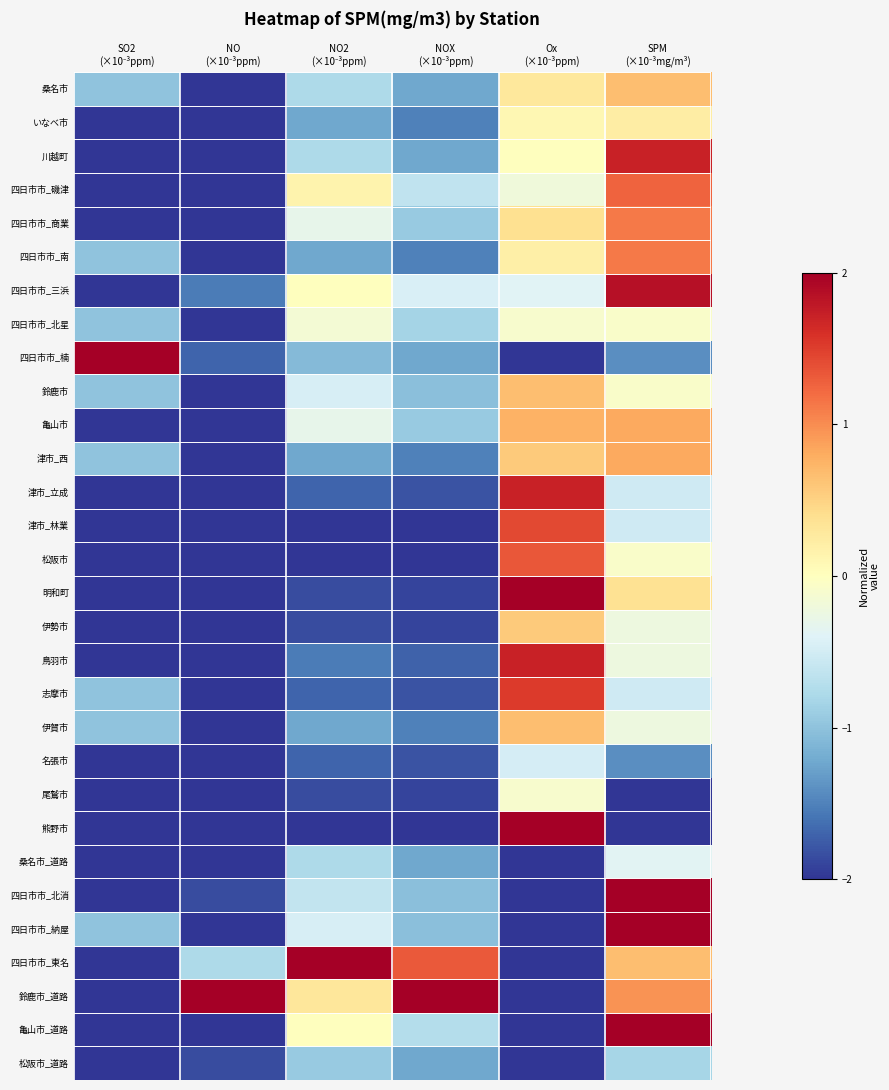

Which series changed the most between Ox (×10⁻³ppm) and SPM (×10⁻³mg/m³)?

熊野市